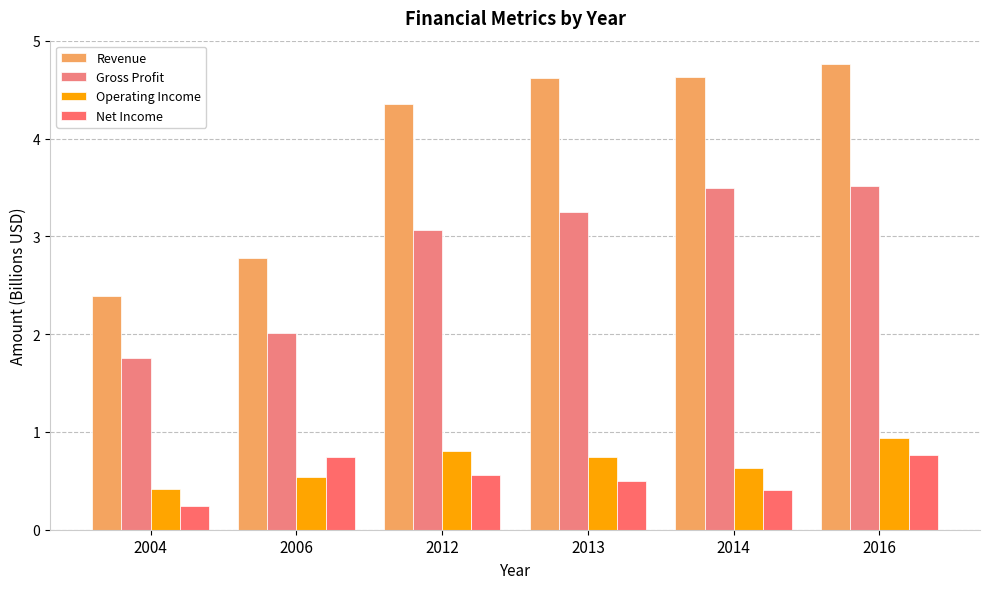

What is the lowest value of the Operating Income series?

0.4